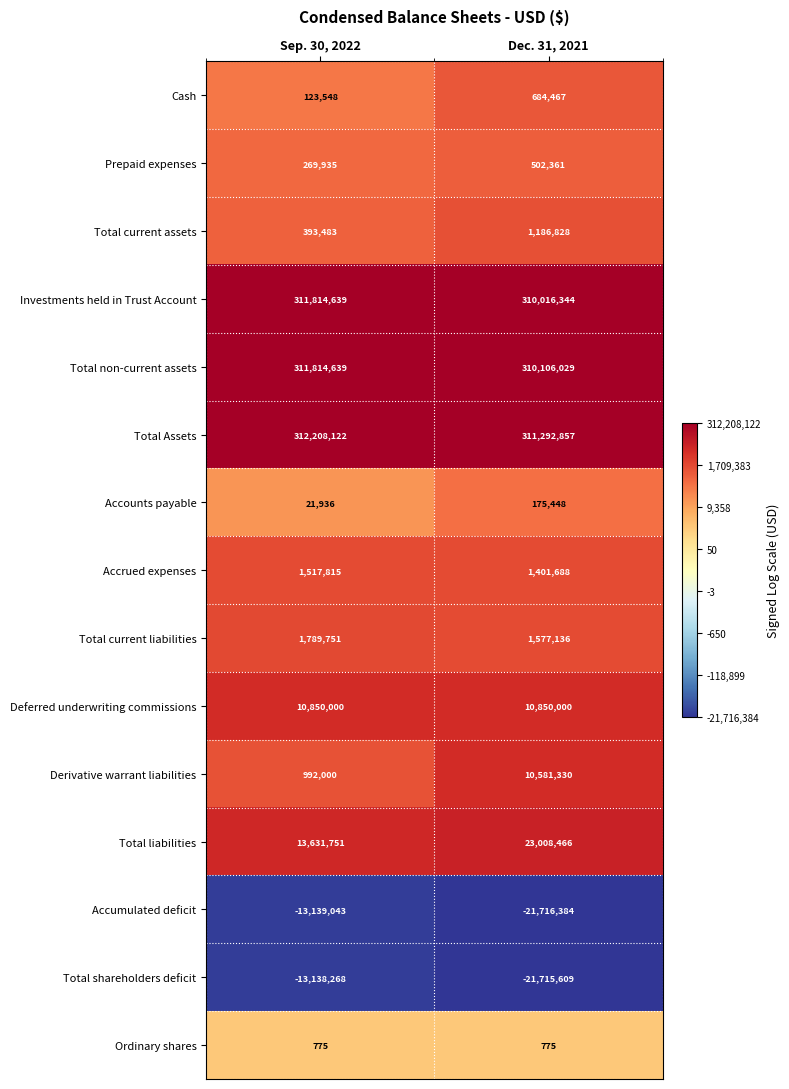

At Dec. 31, 2021, list the series in order from largest to smallest.

Total Assets, Total non-current assets, Investments held in Trust Account, Total liabilities, Deferred underwriting commissions, Derivative warrant liabilities, Total current liabilities, Accrued expenses, Total current assets, Cash, Prepaid expenses, Accounts payable, Ordinary shares, Total shareholders deficit, Accumulated deficit